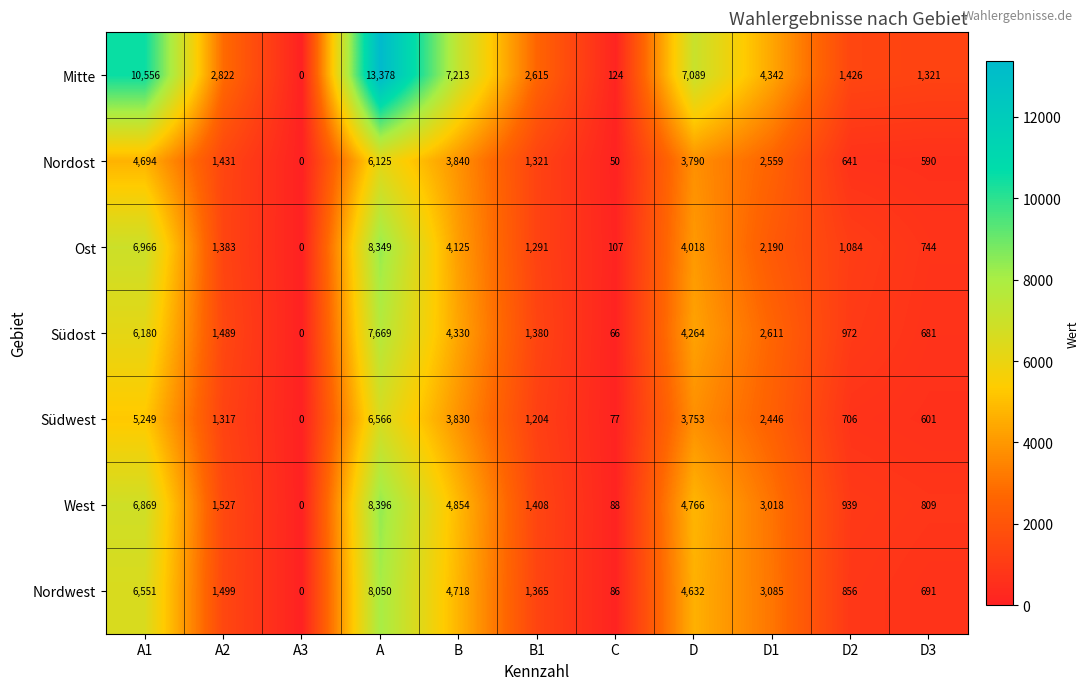

How many categories are shown in the chart?

11